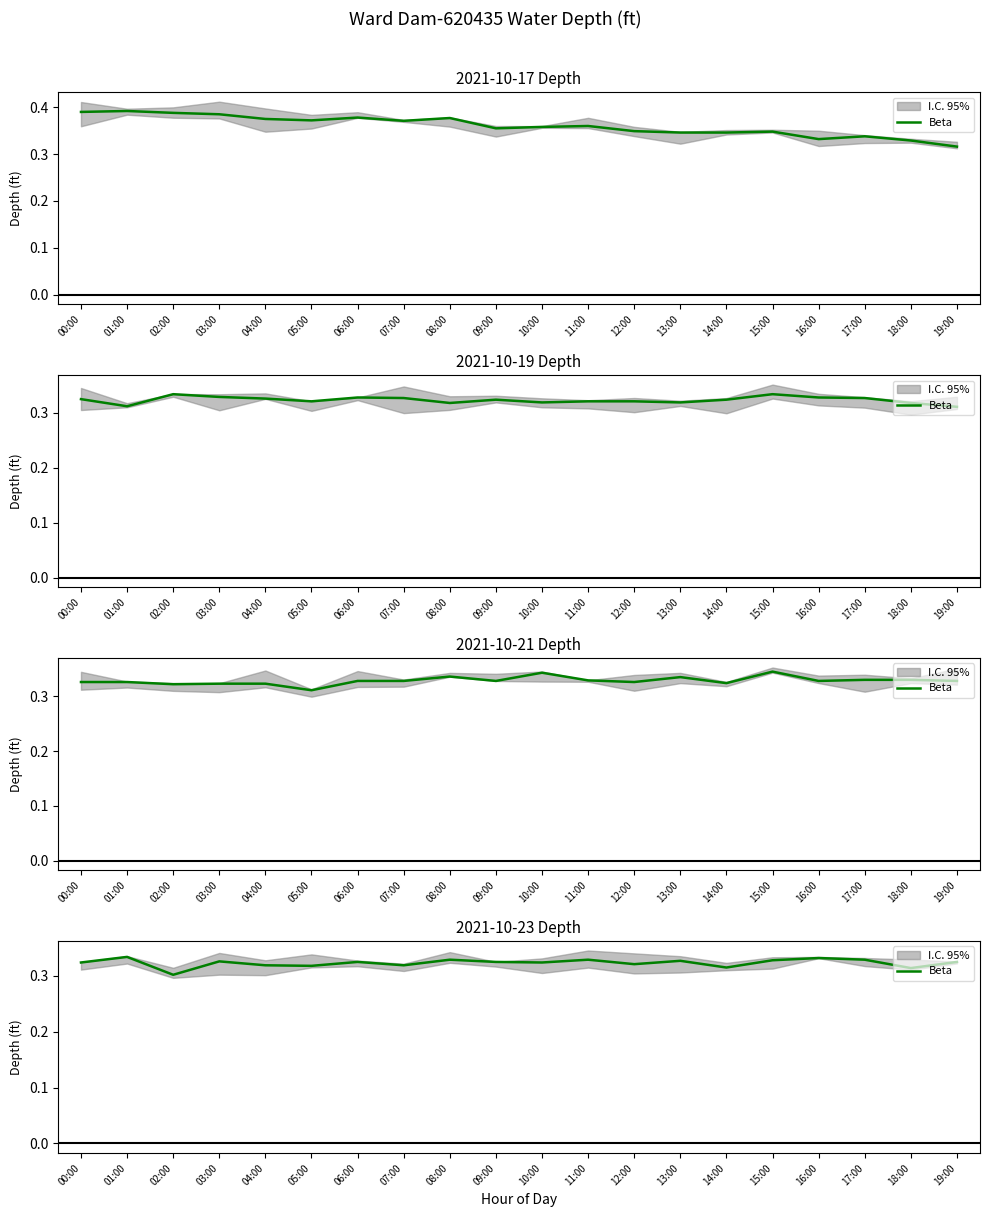

True or false: the data shows 0.2 at 02:00.

False